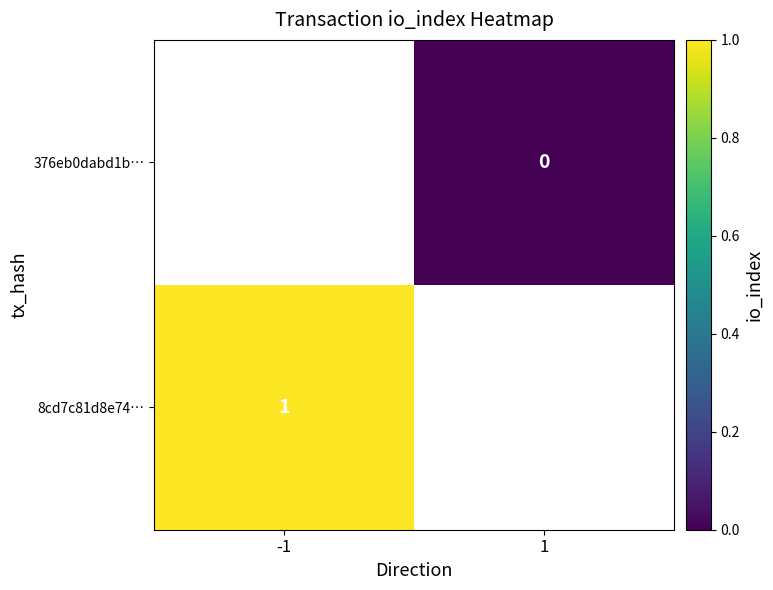

The value of 8cd7c81d8e74… at -1 is 1.5. True or false?

False